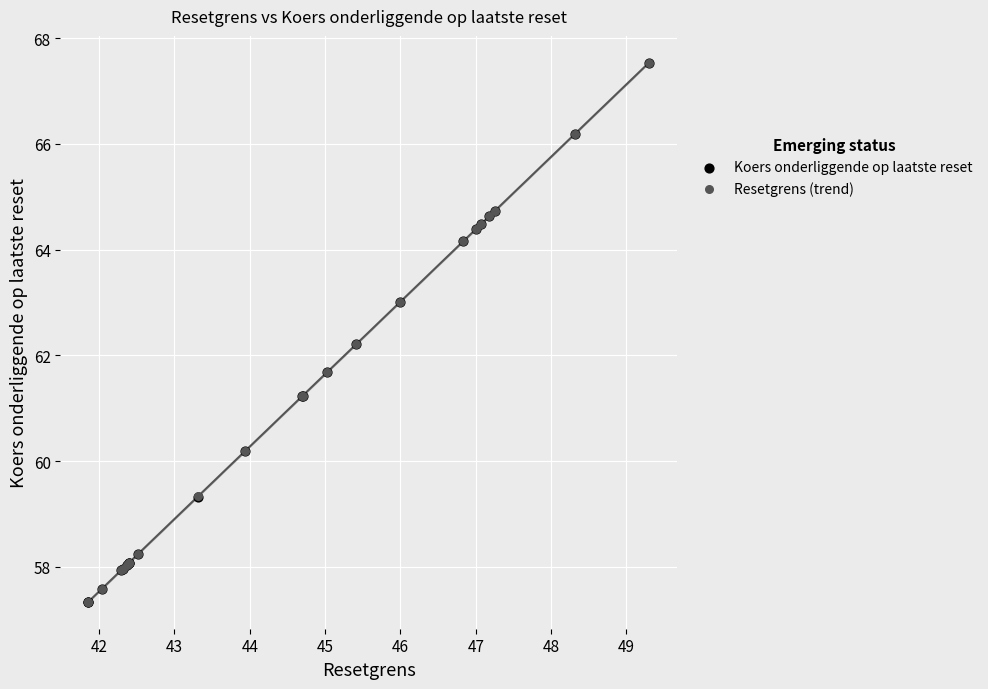

What are all the series names shown in the legend?

Koers onderliggende op laatste reset, Resetgrens (trend)